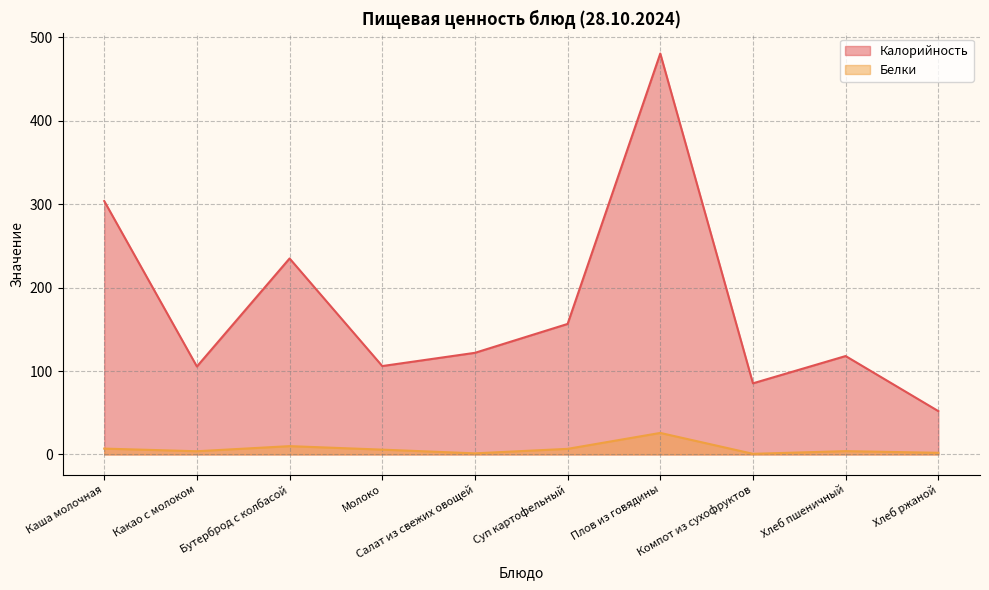

The value of Калорийность at Суп картофельный is 242.9. True or false?

False